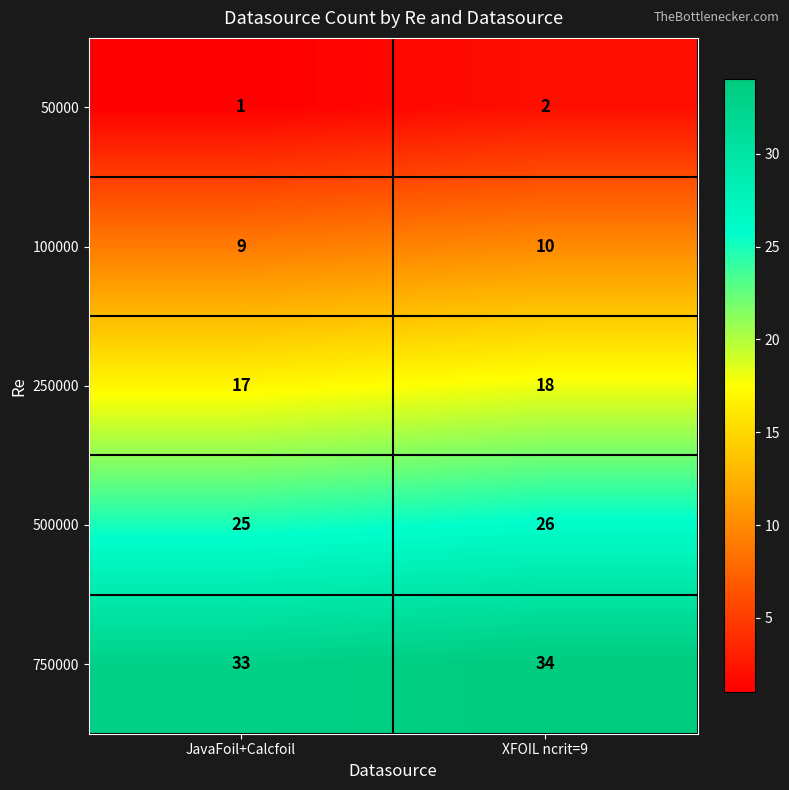

What is the difference between the highest and lowest values at JavaFoil+Calcfoil?

32